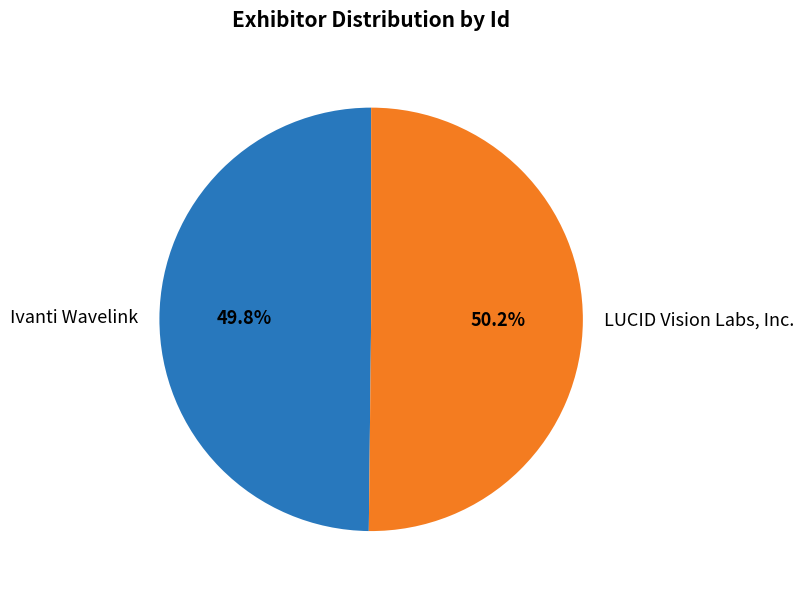

Count the number of slices in the pie.

2